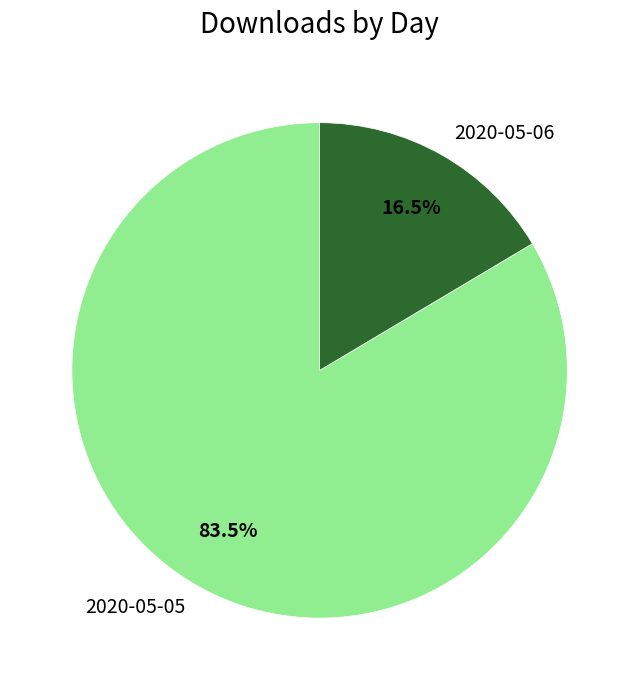

What is the majority slice?

2020-05-05